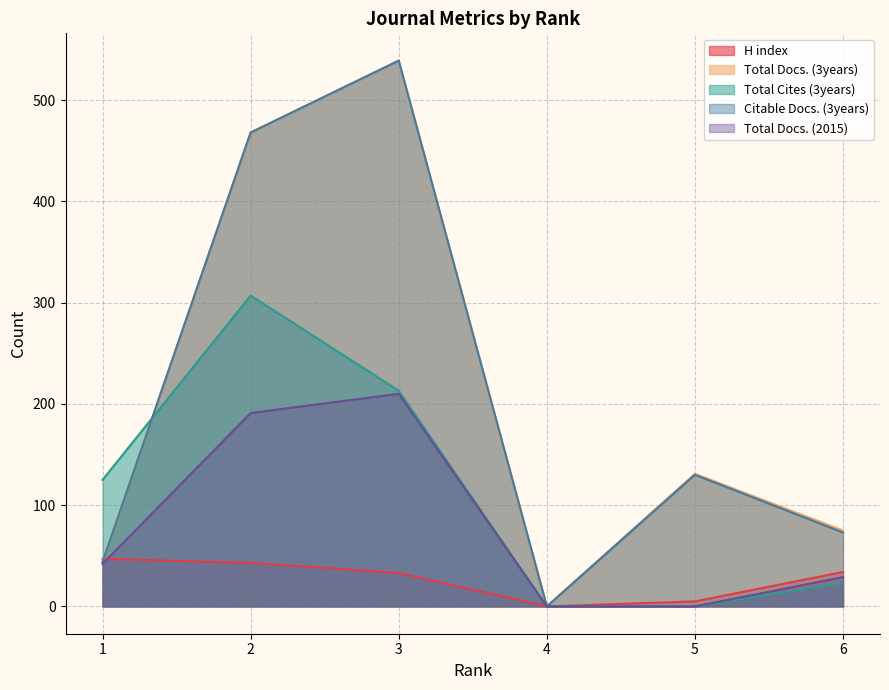

True or false: H index has a value of 33 at 3.

True